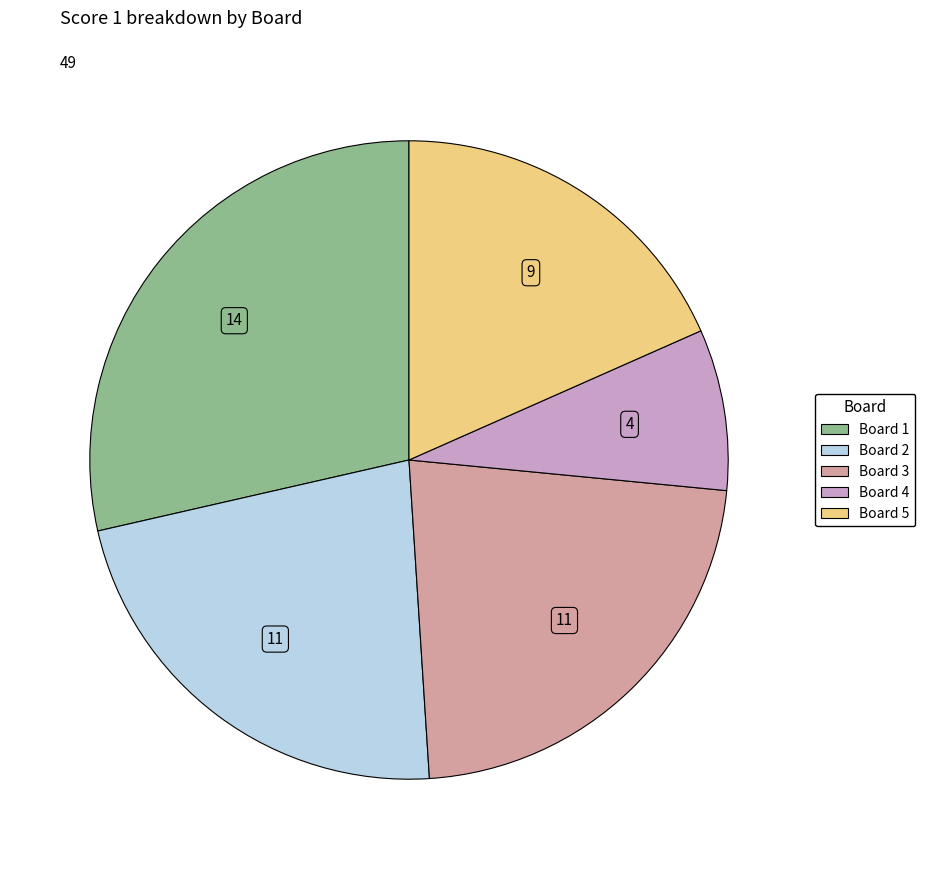

Do Board 3 and Board 2 together represent more than half of the pie?

No